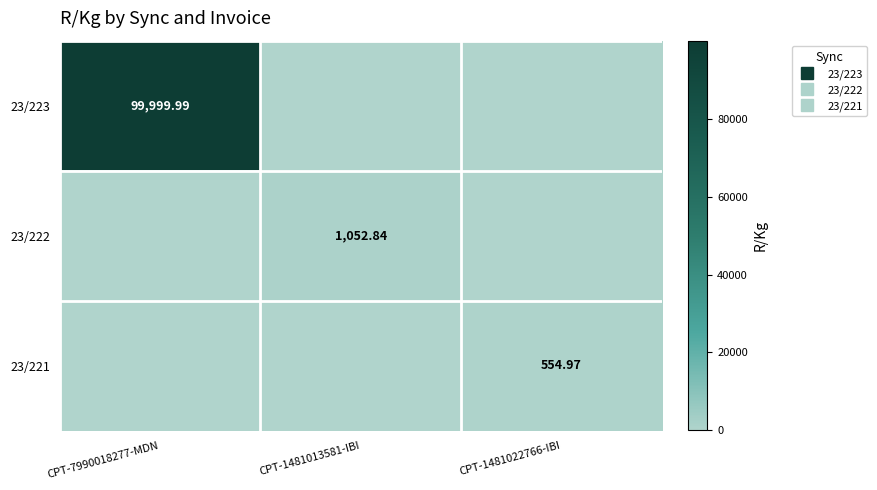

At CPT-1481013581-IBI, list the series in order from largest to smallest.

23/222, 23/223, 23/221